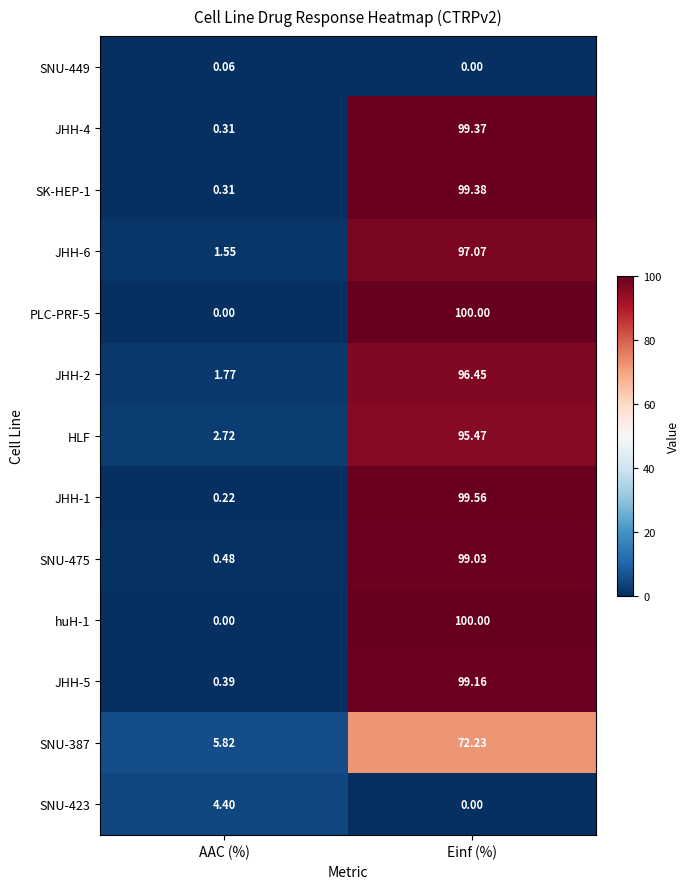

At which label is huH-1 closest to 50?

AAC (%)